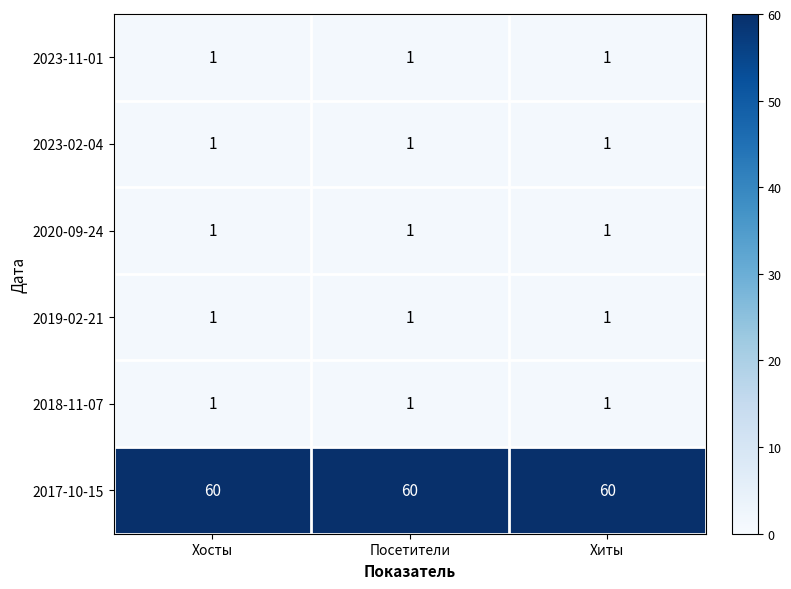

Is the value of 2018-11-07 at Хосты greater than the value of 2017-10-15 at Хиты?

No